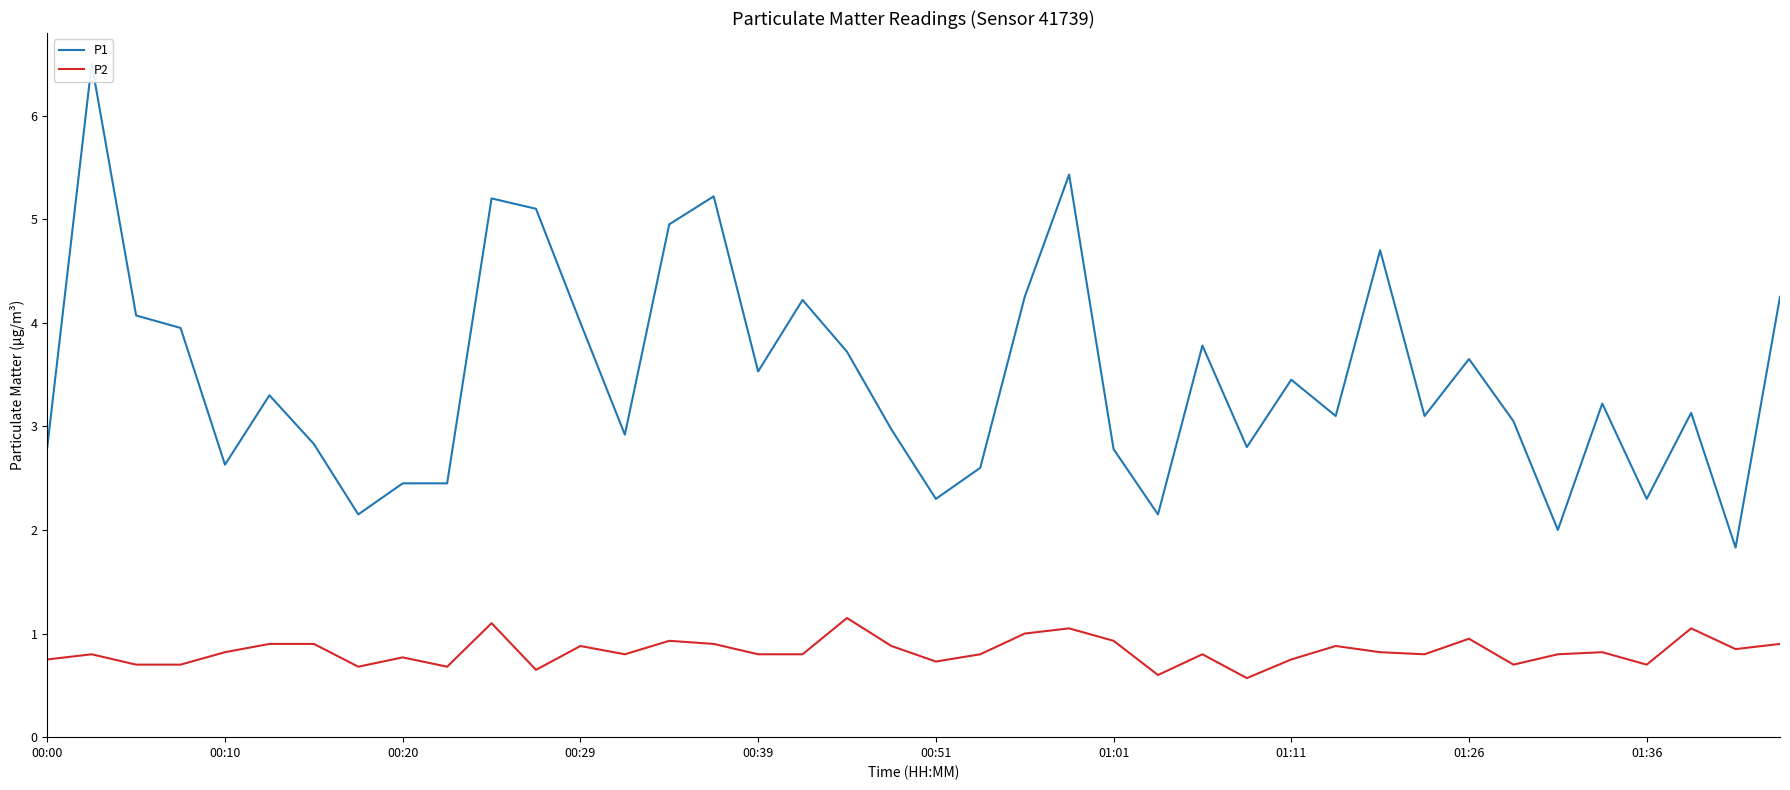

Which category has the lowest value in the P1 series?

38